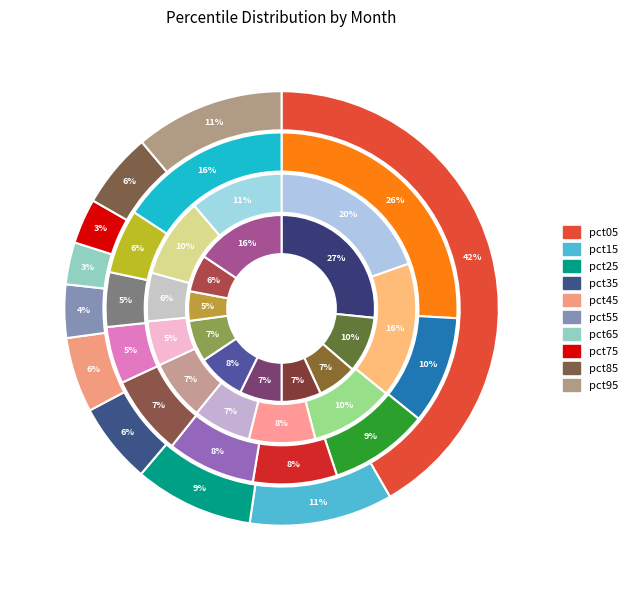

What is the smallest slice in the pie chart?

pct65